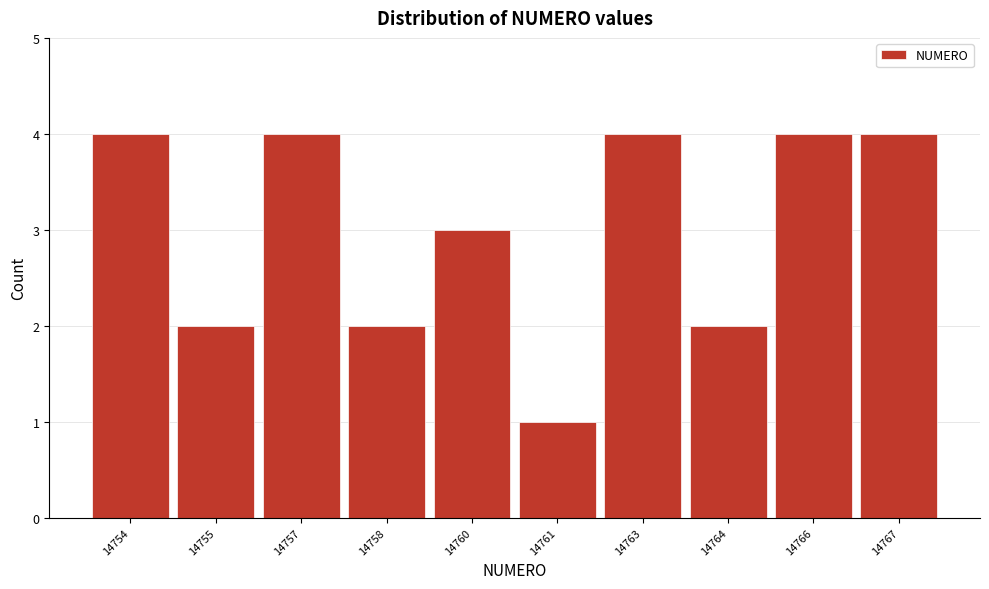

Reading left to right, what are all the values shown in this chart?

4	2	4	2	3	1	4	2	4	4